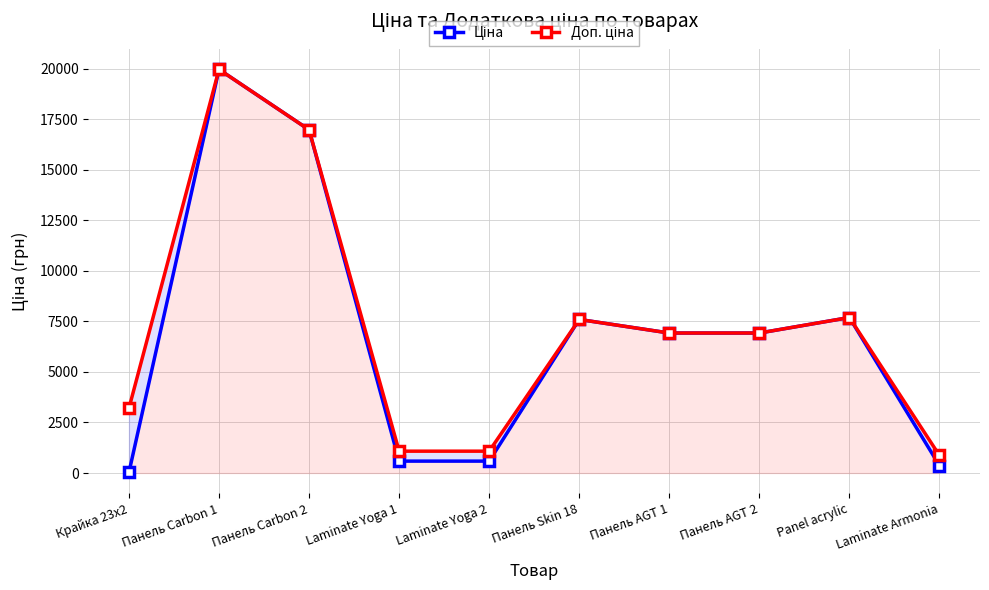

What is the approximate value of Ціна at Панель Carbon 1?

19964.2